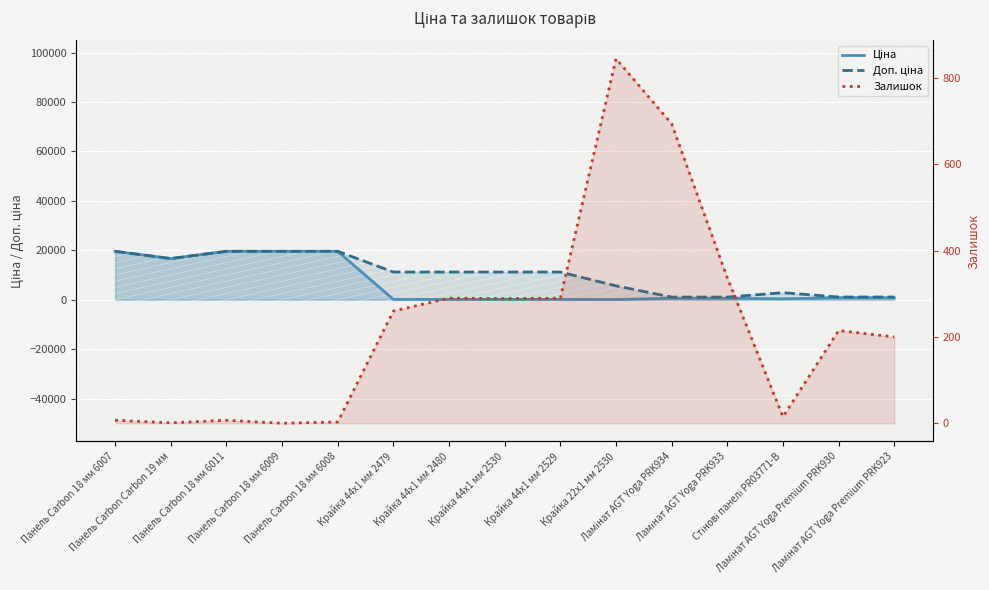

What position from the left is Ламінат AGT Yoga PRK933?

12